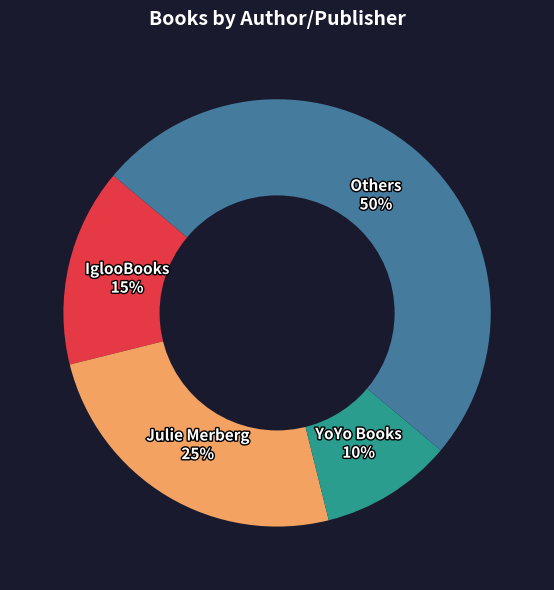

To the nearest percent, what is the difference between the largest and smallest slice percentages?

40%